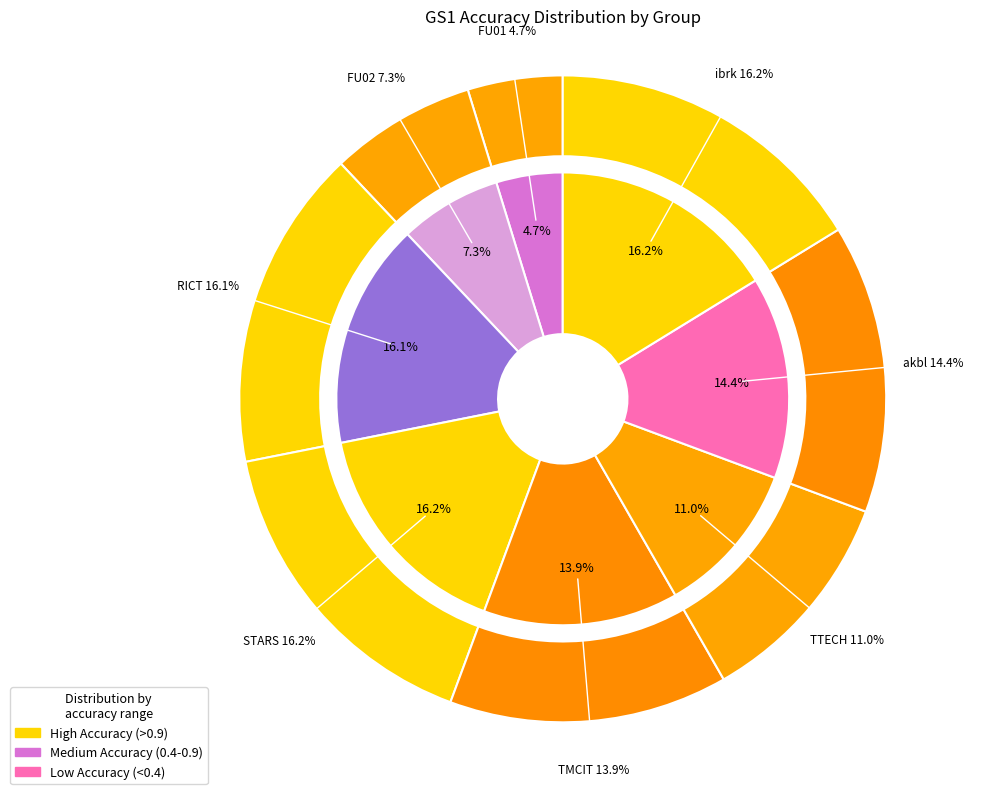

Which slice is the smallest?

FU01